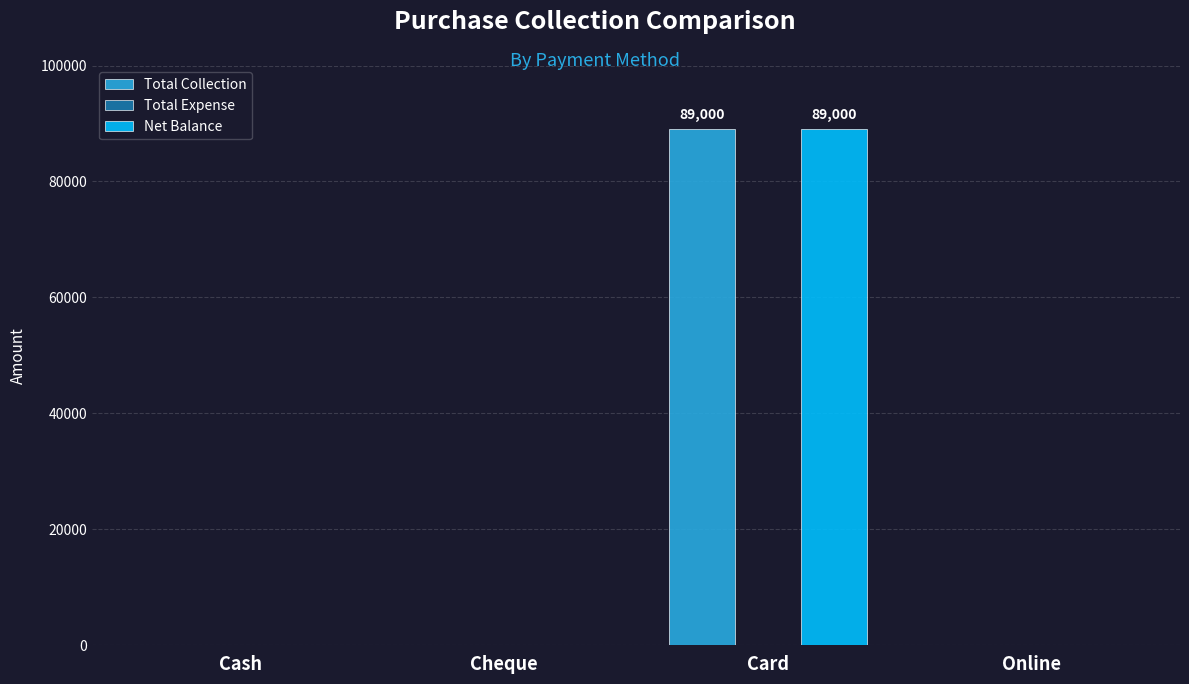

Count the number of data series in this chart.

2